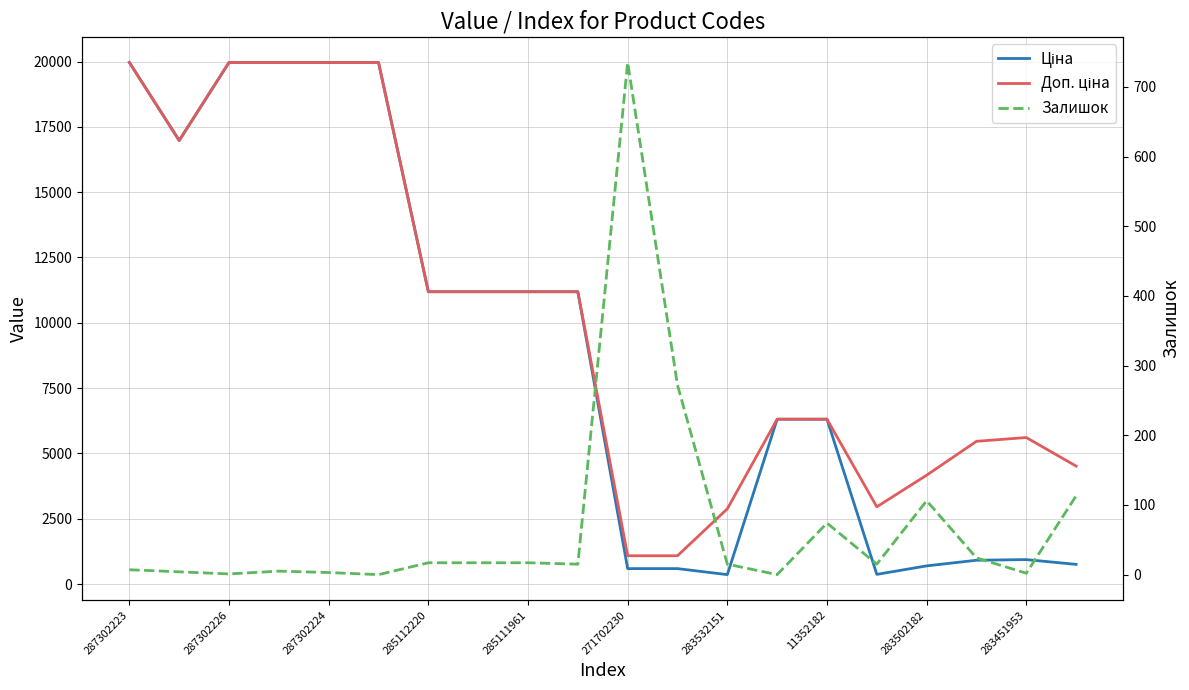

True or false: Доп. ціна has a value of 4165.6 at 283502182.

True